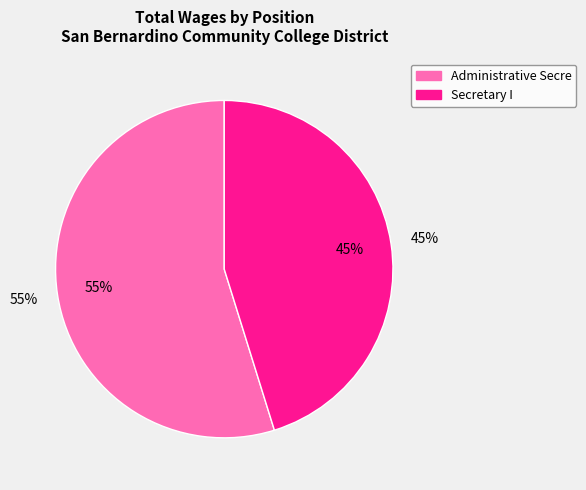

Rank the categories by value from highest to lowest.

Administrative Secre, Secretary I